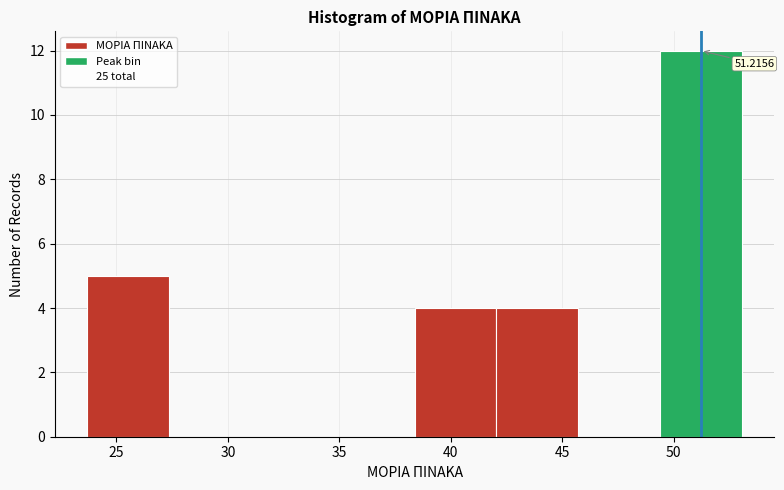

Over which range of the x-axis is the bar tallest?

49.5 to 53.0